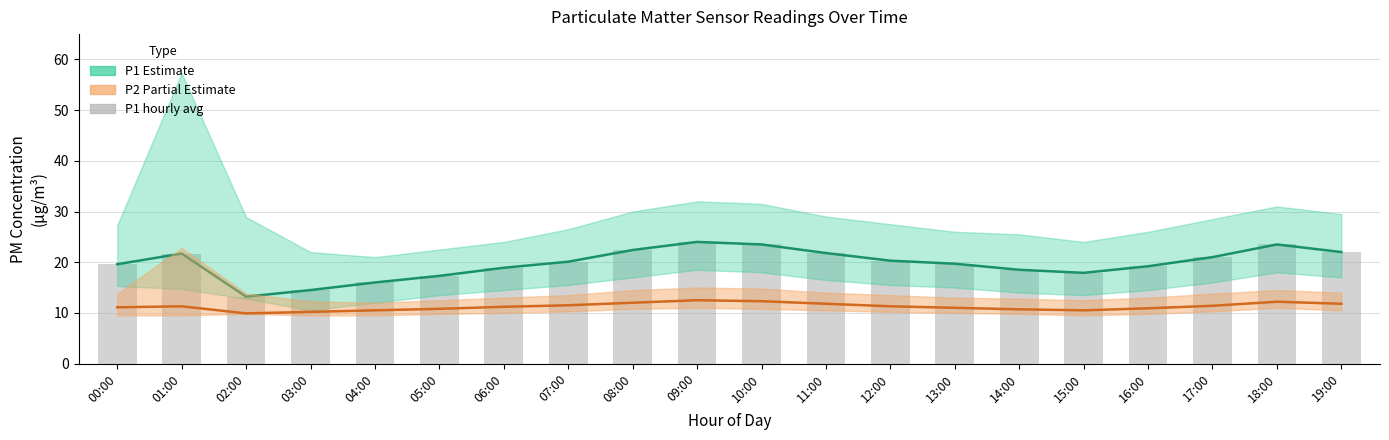

What is the label of the 9th bar from the left?

08:00